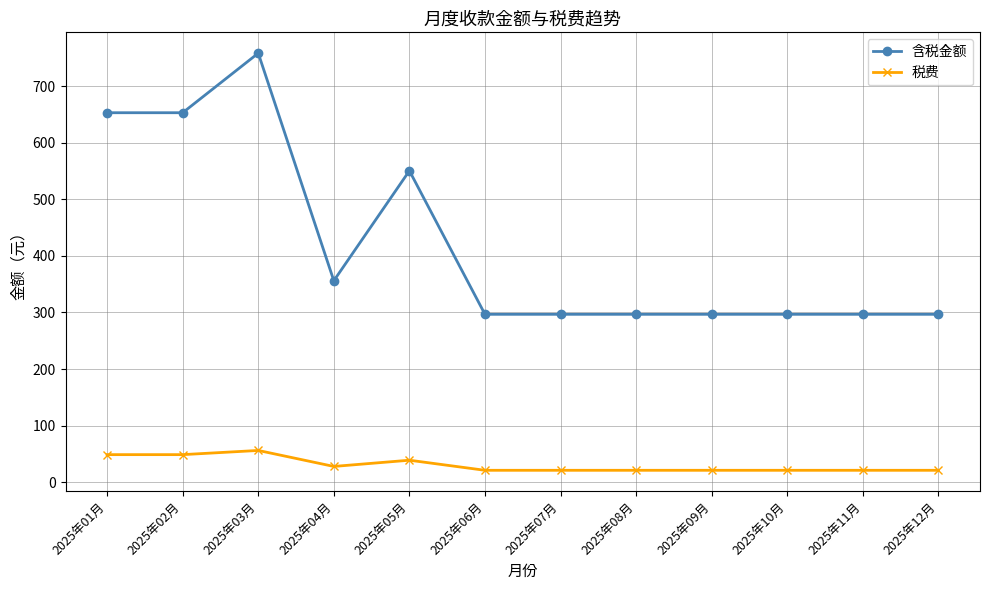

List the series in order of their peak value, lowest first.

税费, 含税金额